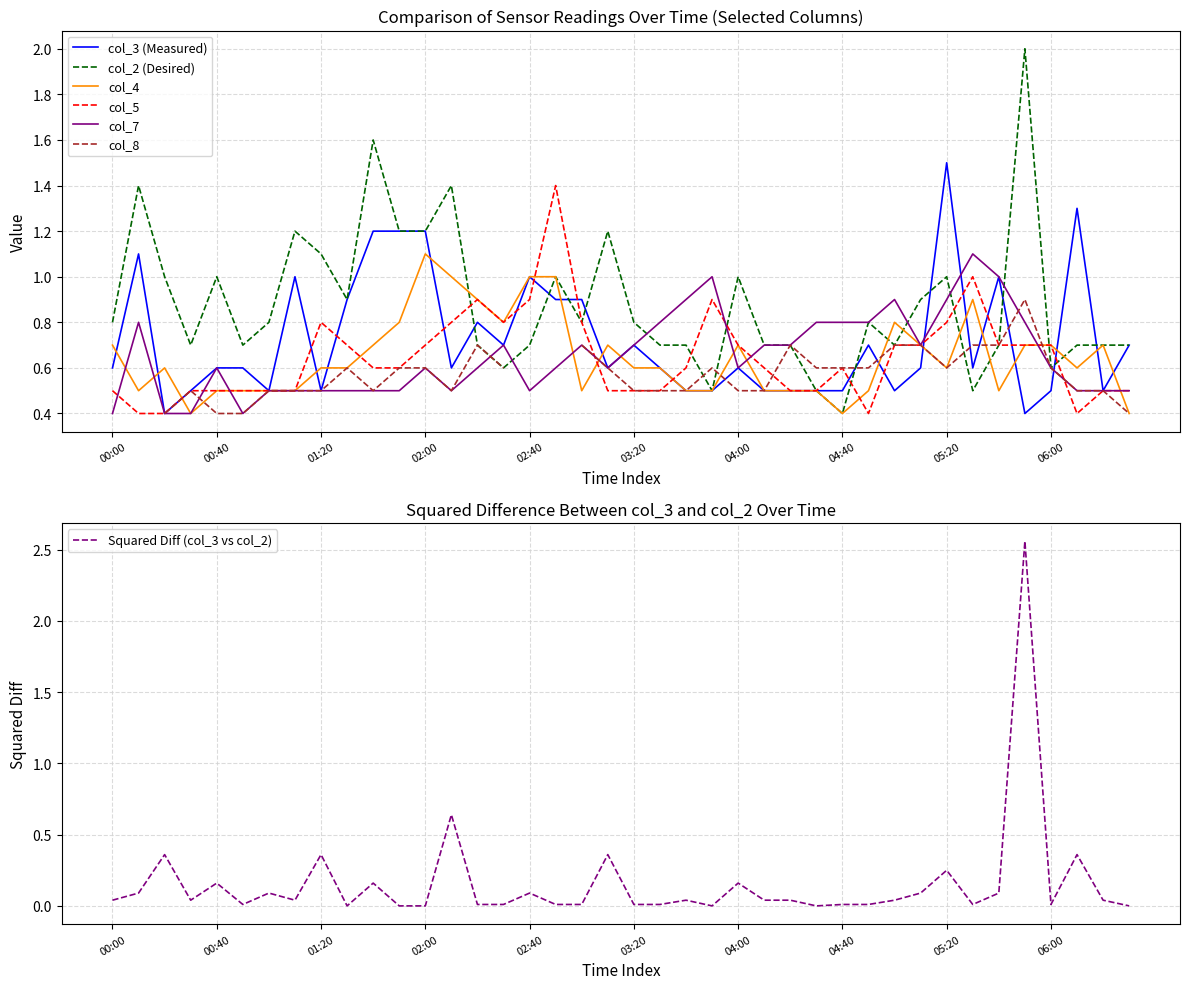

How many categories are shown in the chart?

40